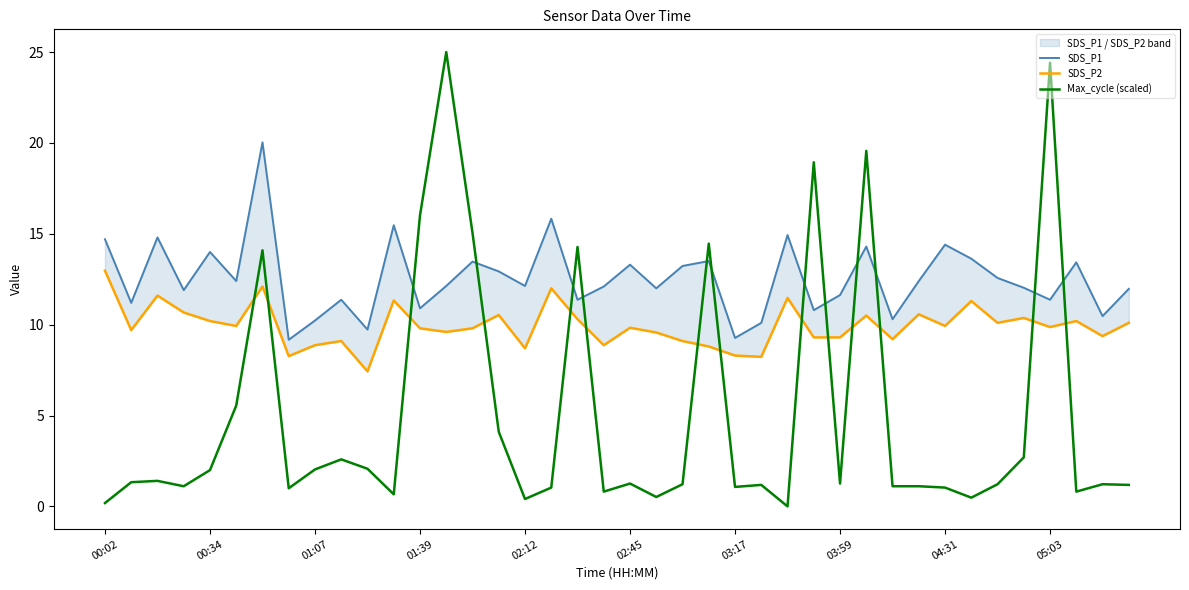

True or false: SDS_P1 and SDS_P2 intersect in this chart.

False